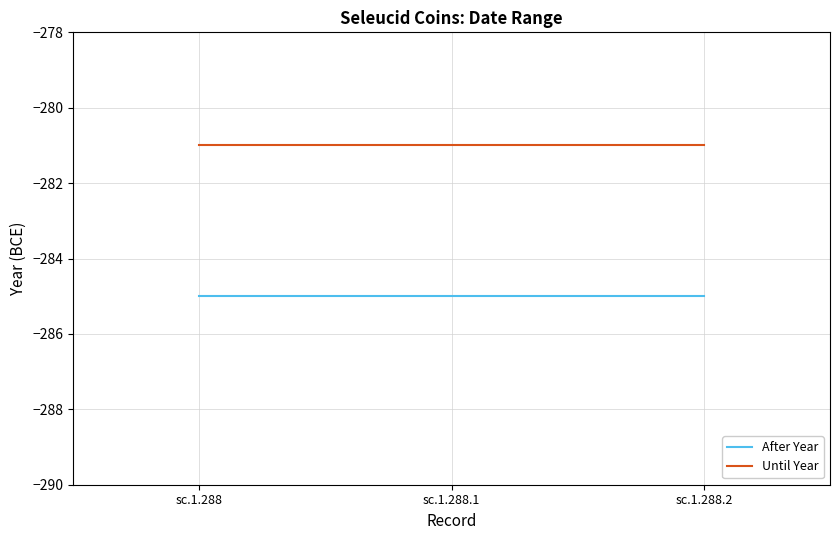

What is the average value of the Until Year series?

-281